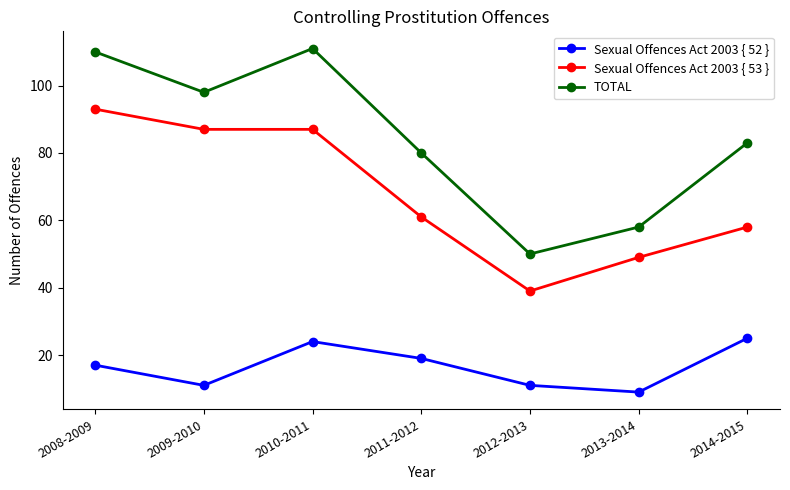

Reading left to right, extract all data points from this chart.

Sexual Offences Act 2003 { 52 }: 17	11	24	19	11	9	25
Sexual Offences Act 2003 { 53 }: 93	87	87	61	39	49	58
TOTAL: 110	98	111	80	50	58	83